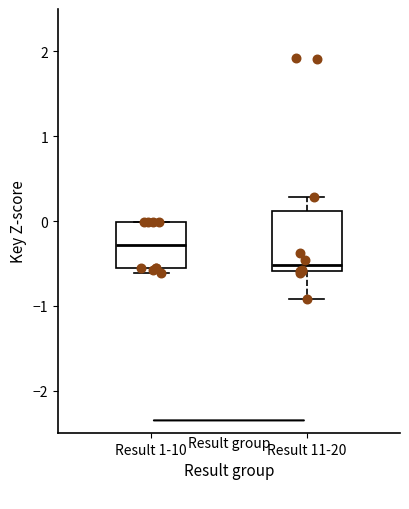

Reading left to right, read every box against the y-axis: the position of its median line, the range the box covers, and the ends of its whiskers. The values are not printed on the chart, so give them approximately, as read against the axis.

Result 1-10: median -0.3, box -0.6 to 0.0, whiskers -0.6 (just below the box's lower edge) to 0.0
Result 11-20: median -0.5, box -0.6 to 0.1, whiskers -0.9 to 0.3